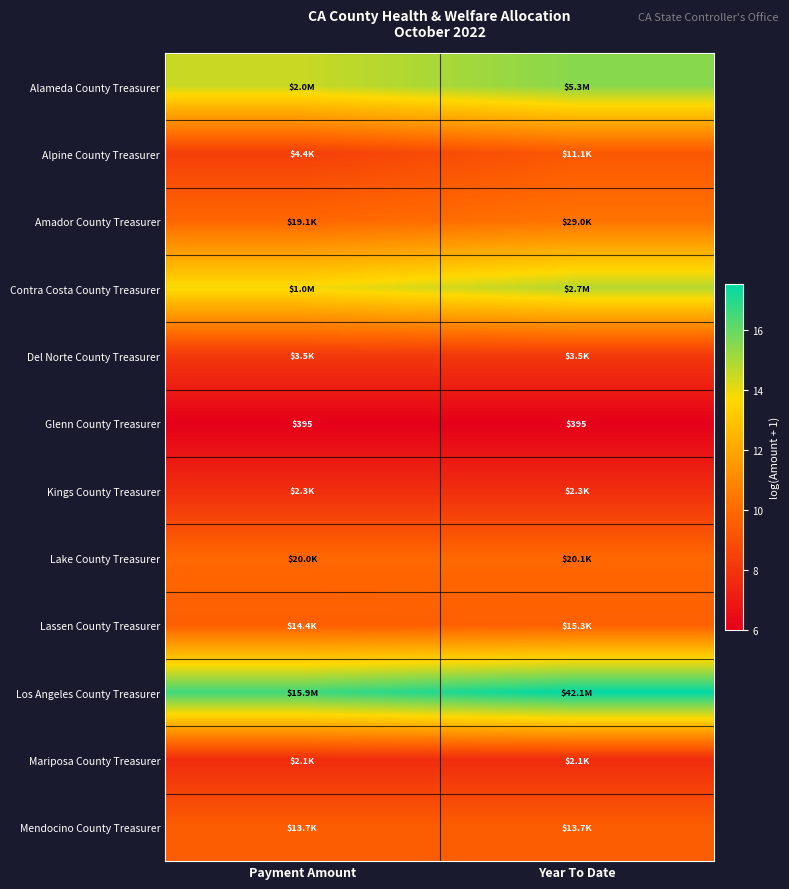

The Kings County Treasurer series shows 7.7 at Year To Date. True or false?

True